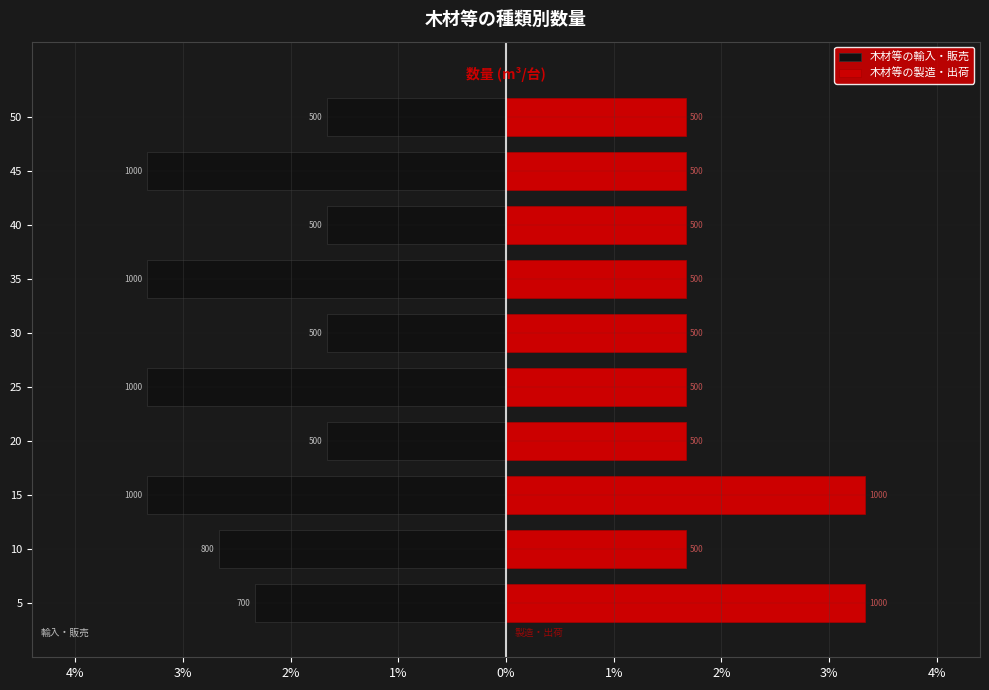

Between 40 and 25, which is larger?

40